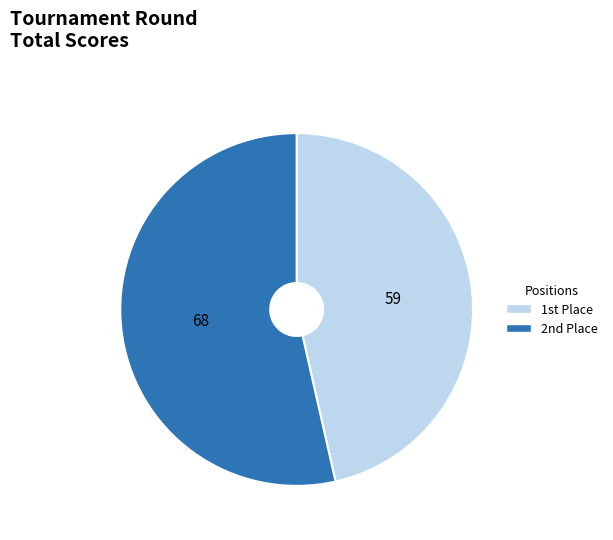

Does any single category account for the majority?

Yes